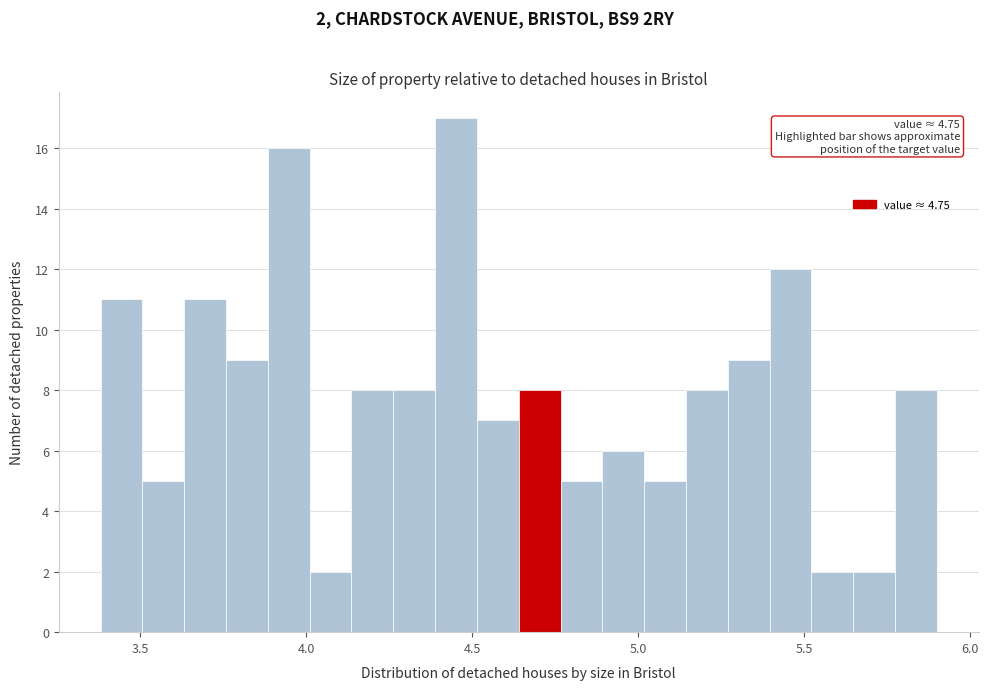

Around what value on the x-axis is the tallest bar? Give the approximate position of its centre, as read against the axis.

4.45